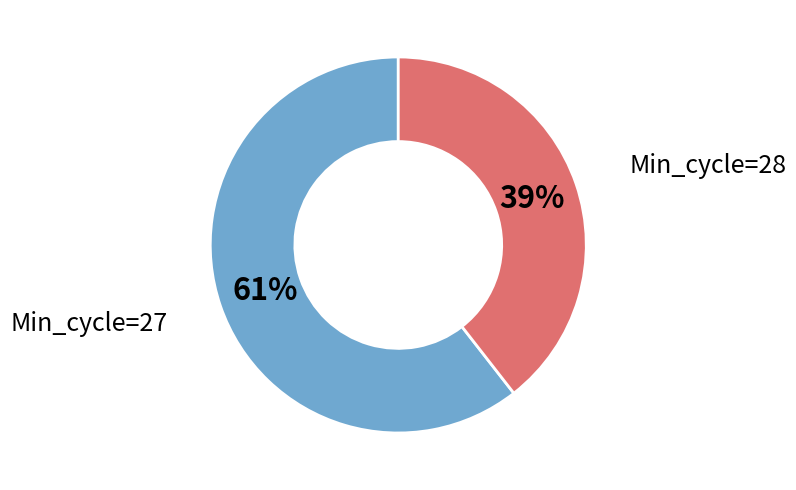

Is there a majority slice in this chart?

Yes